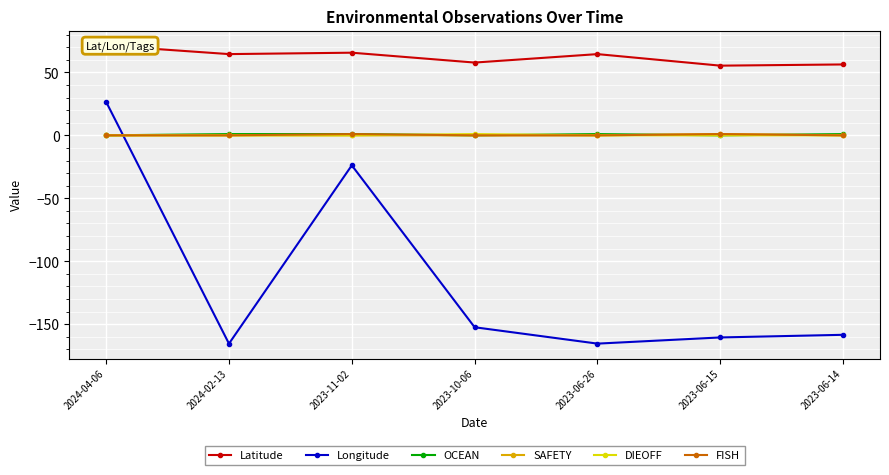

What is the value of the Latitude point at the 5th from the left?

64.5